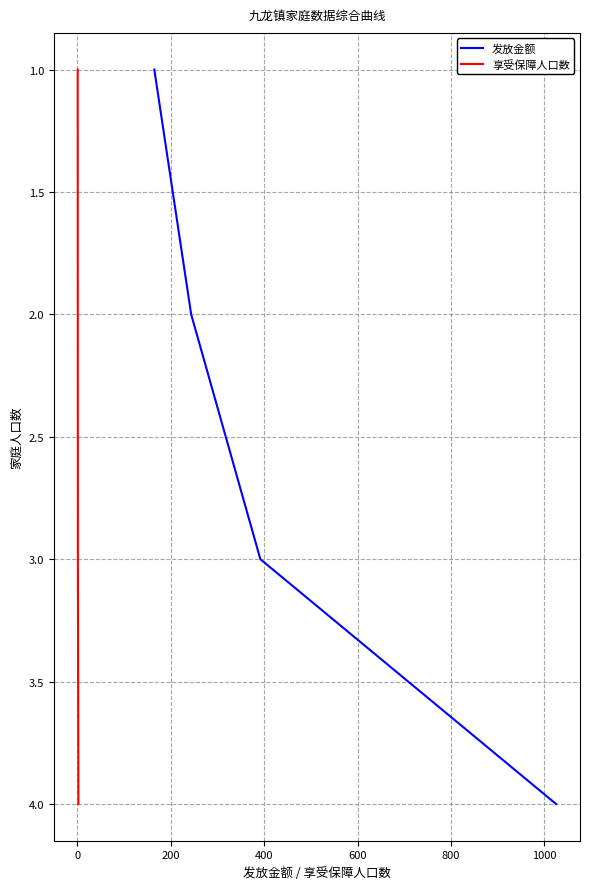

What is the highest value of the 发放金额 series?

4